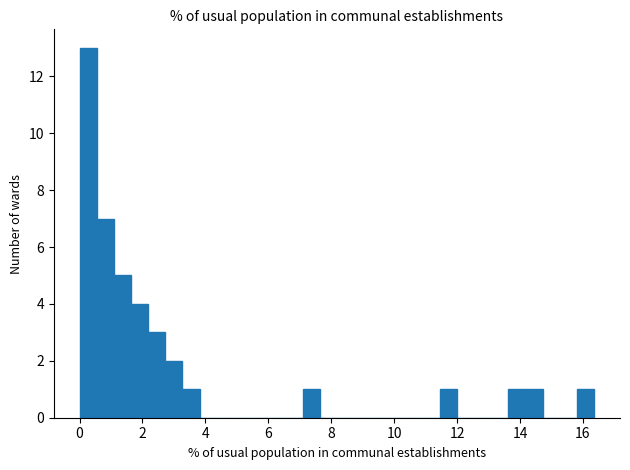

Read against the x-axis, roughly where is the centre of the tallest bar?

0.2